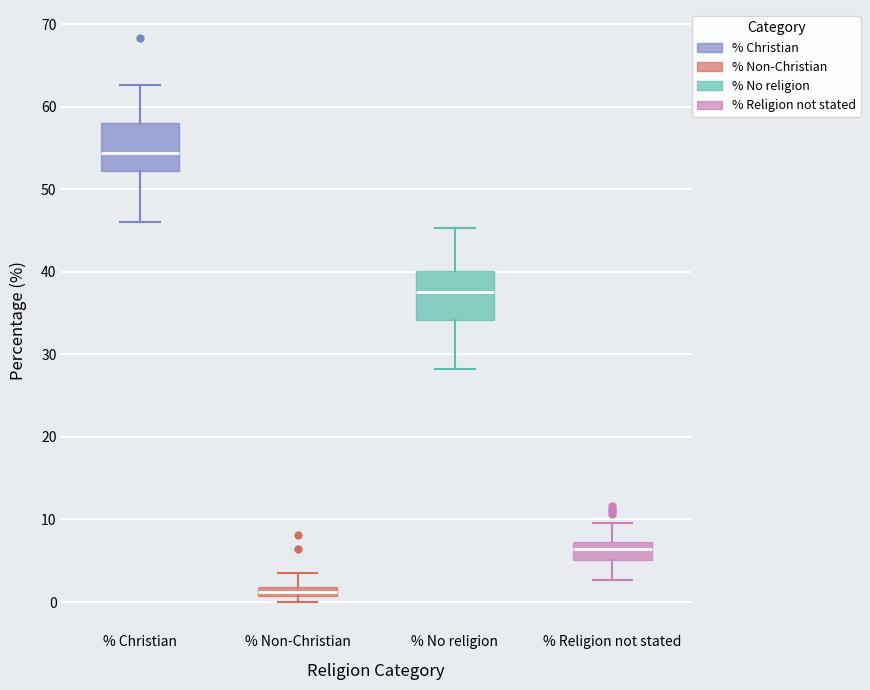

Which box has the lowest median line?

% Non-Christian